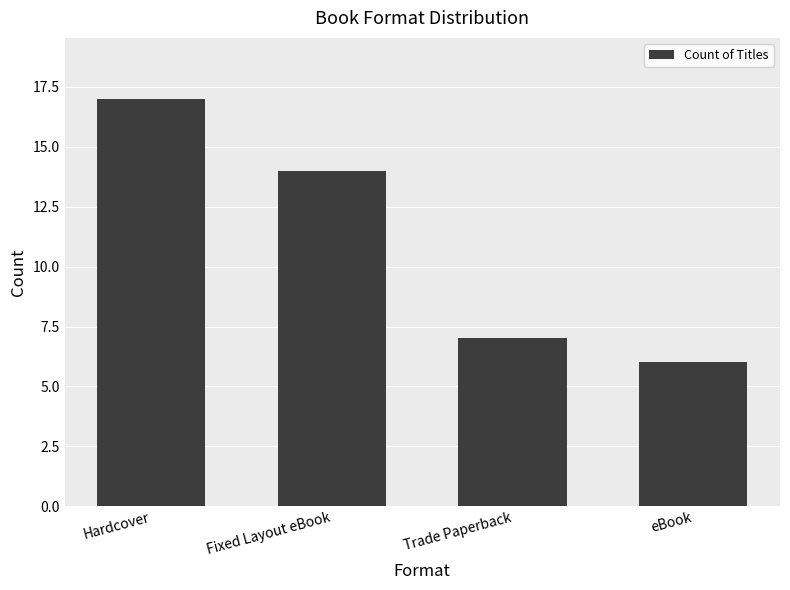

How many data points are less than 14?

2